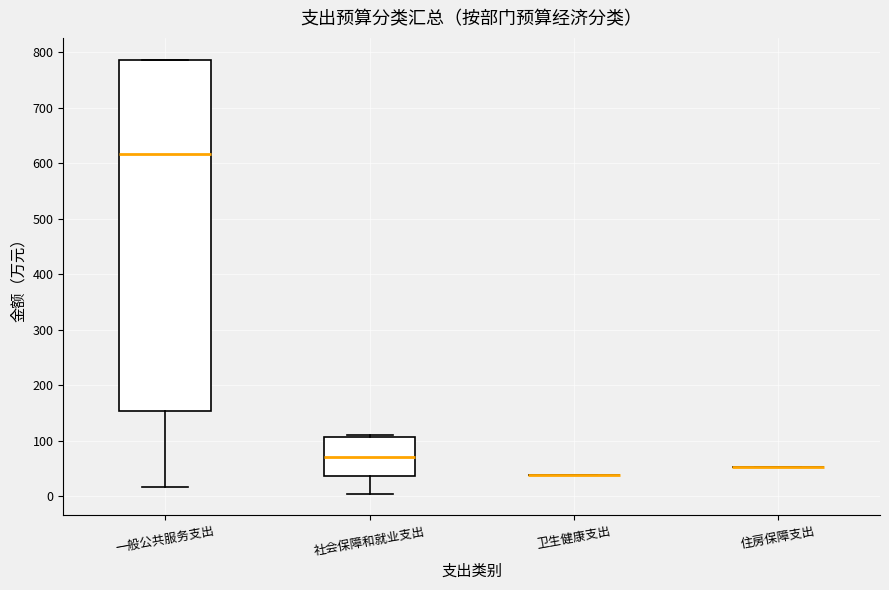

Comparing the boxes themselves (not the whiskers), which one is the tallest?

一般公共服务支出